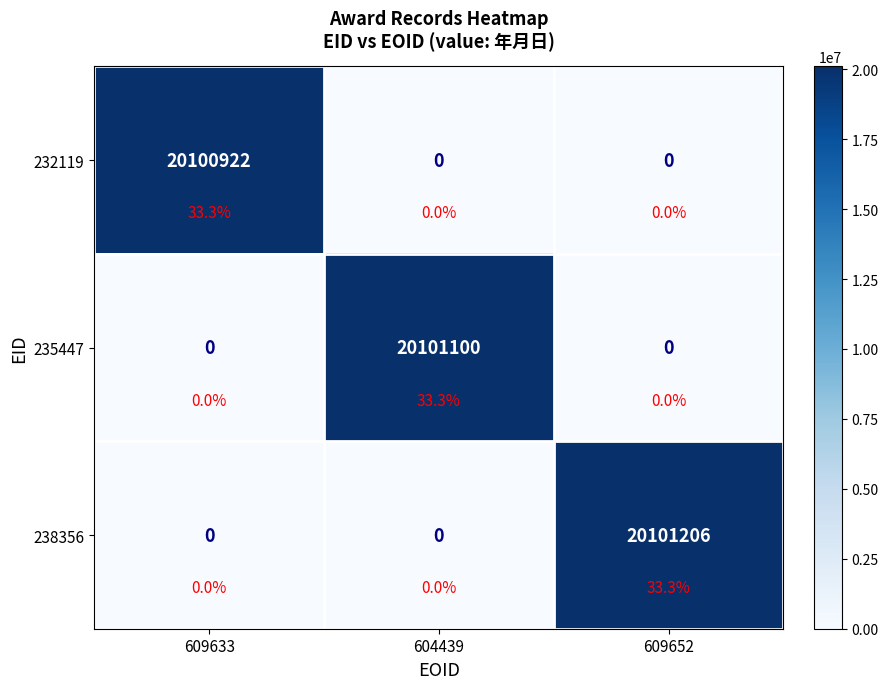

At how many categories does at least one series exceed 15585452?

3